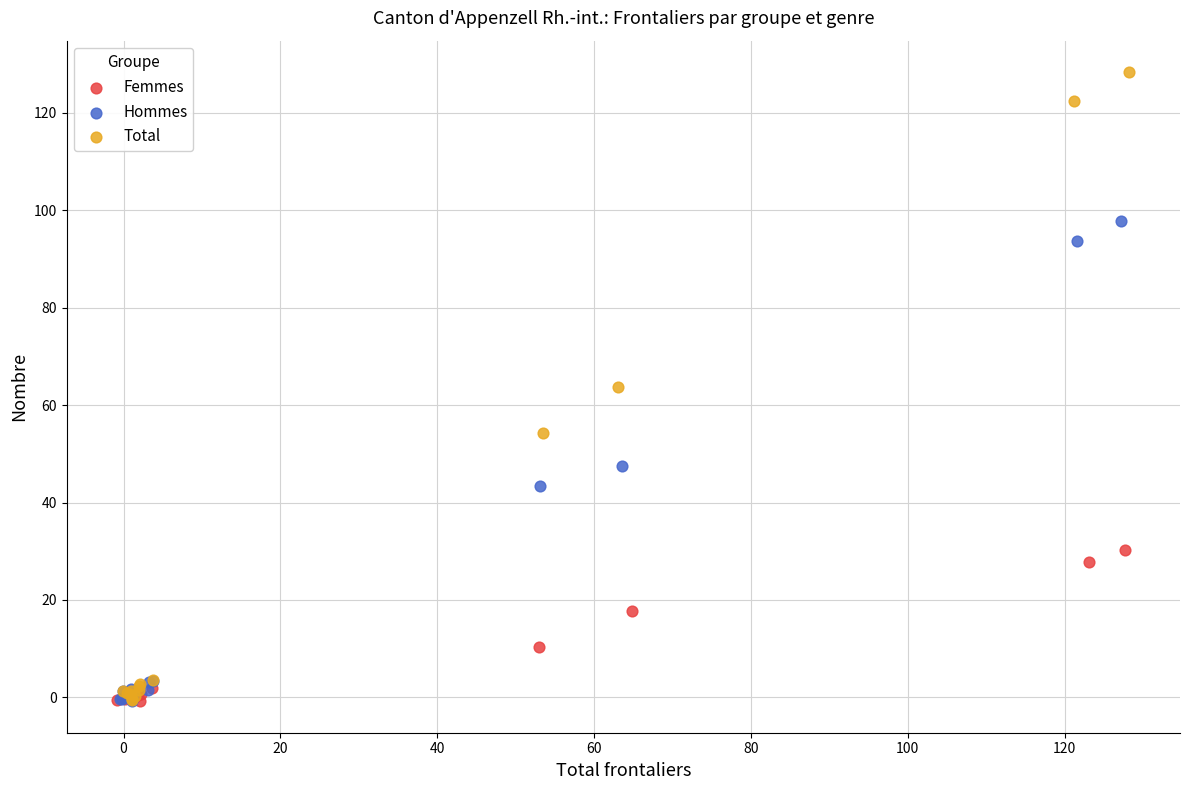

Which series has the largest Y range (max minus min)?

Total